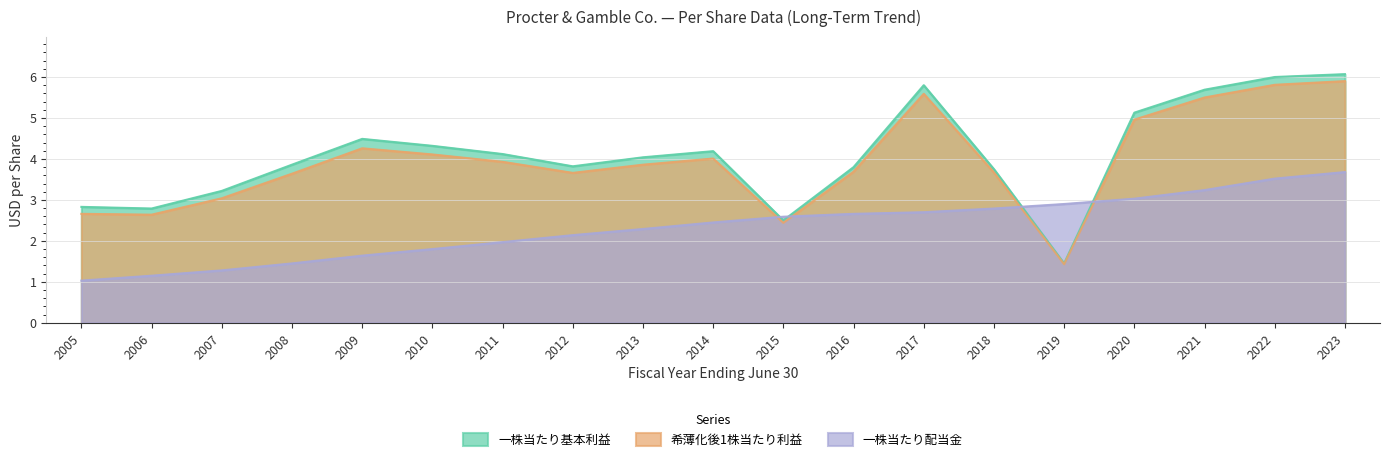

What is the total value across all series at 2011?

10.0